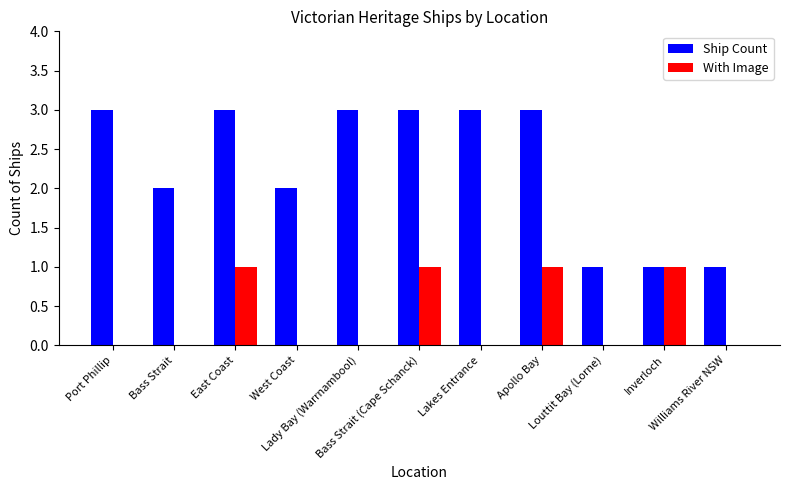

Which series has the largest total across all categories?

Ship Count